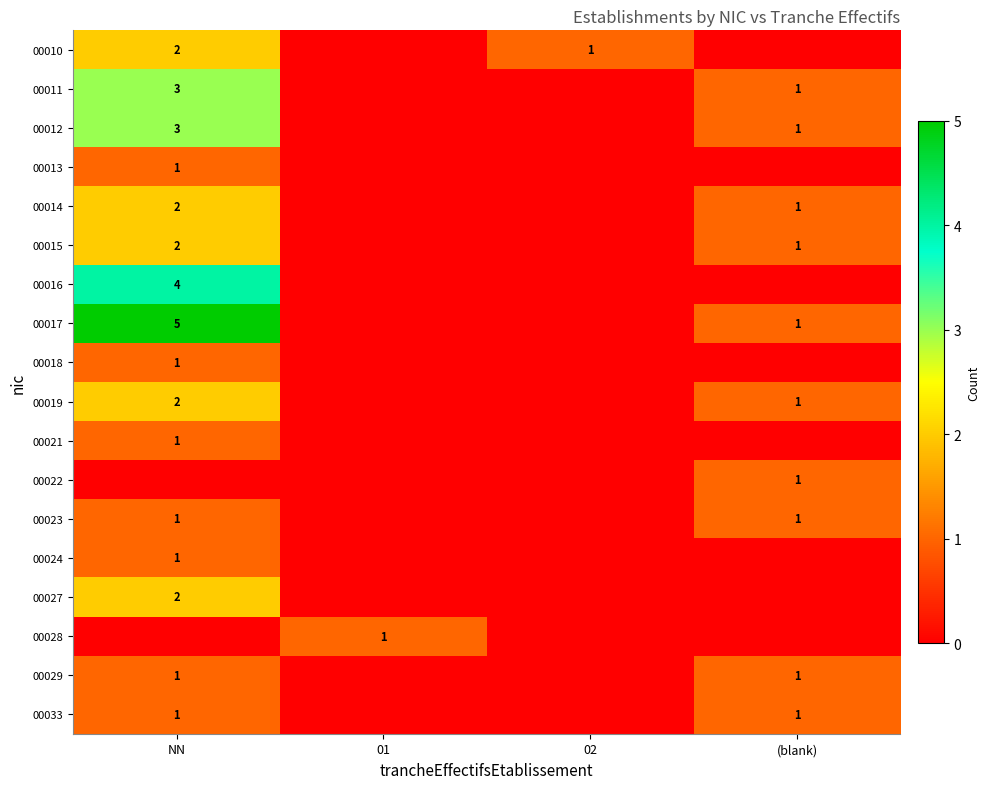

True or false: 00013 has a value of 1 at NN.

True